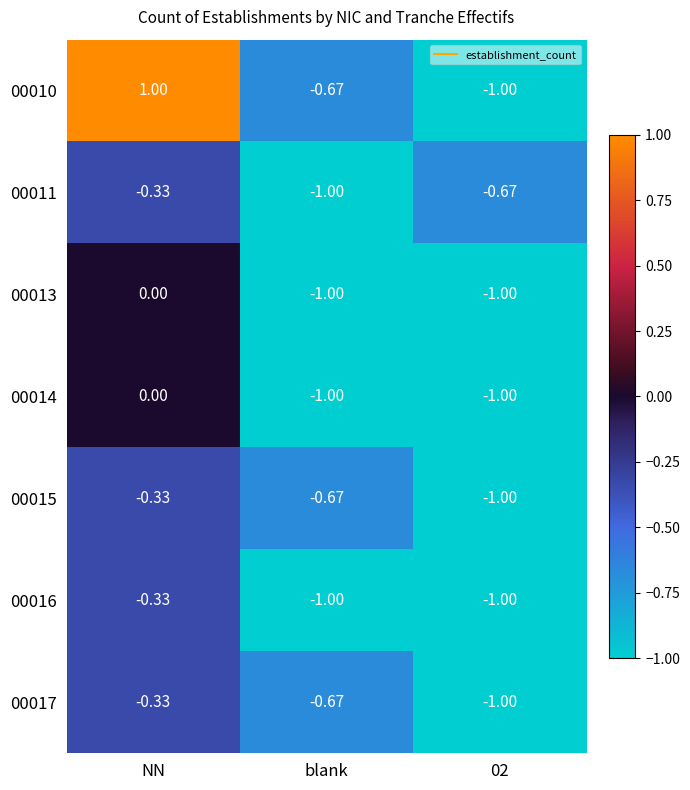

At which category is the sum across all series the highest?

NN